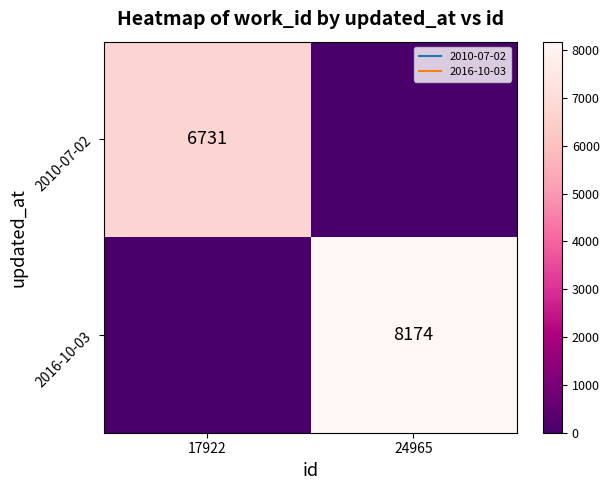

How many data points in 2010-07-02 are less than 6731?

1